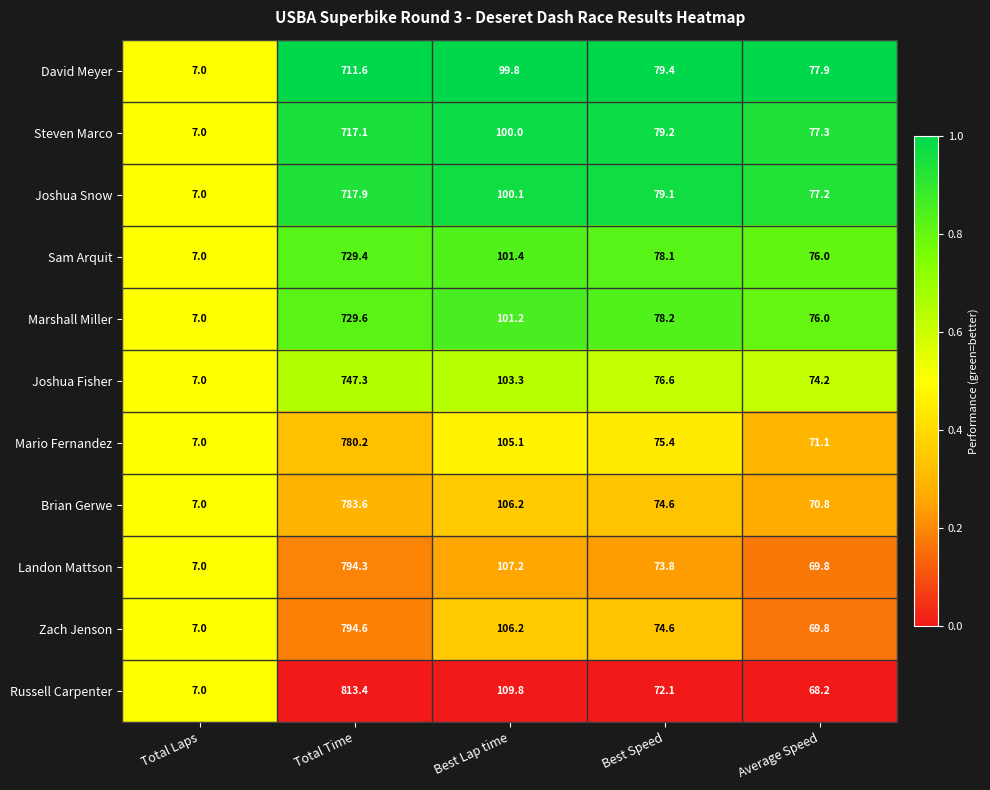

How many distinct data groups are displayed?

11